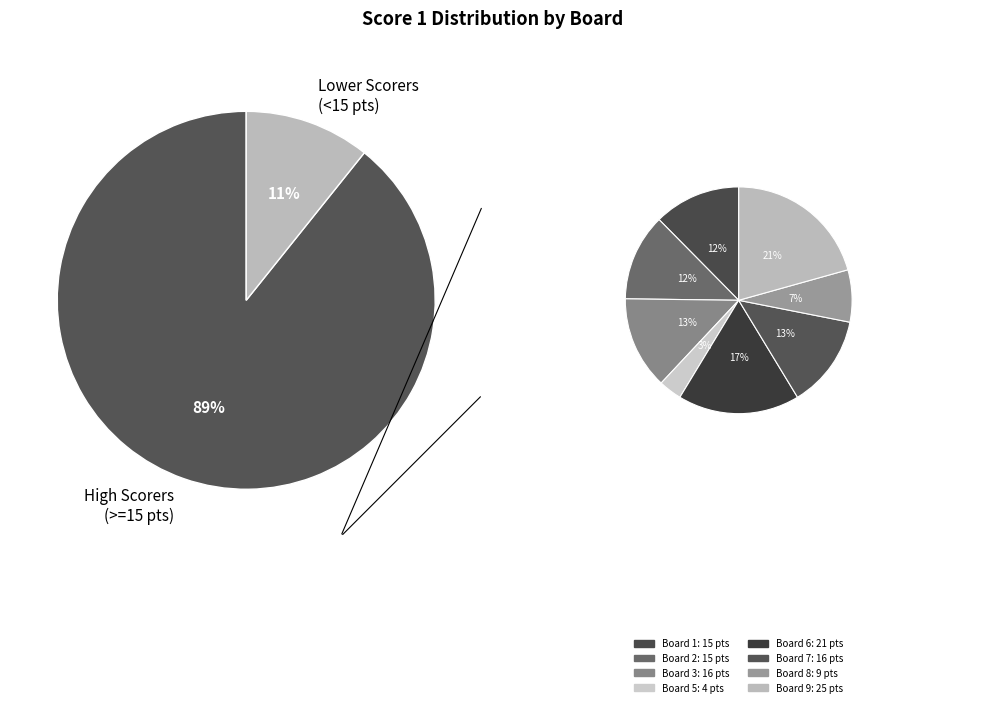

True or false: Board 5 accounts for 3% of the total.

True